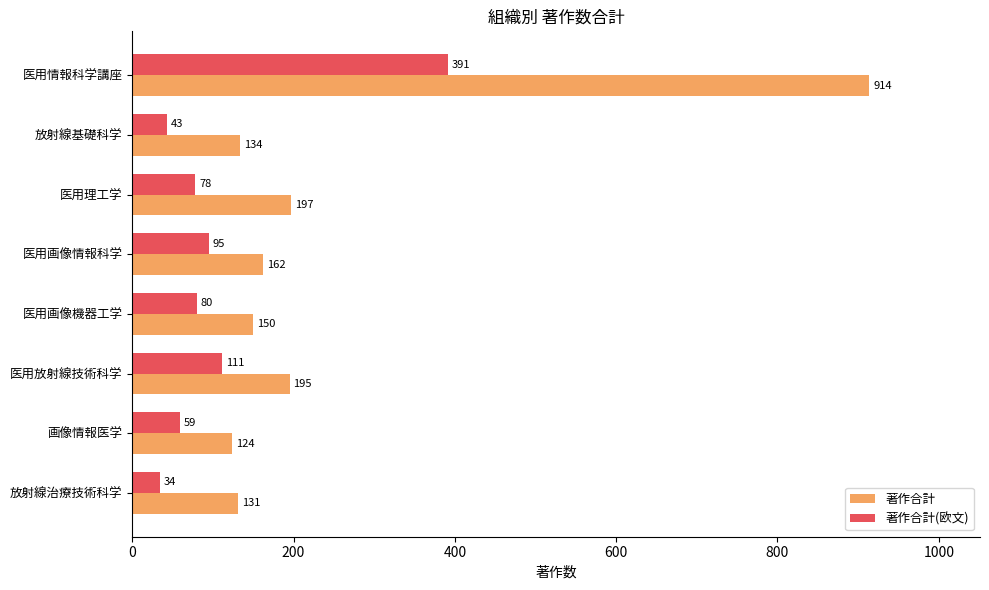

Where is 著作合計(欧文) nearest to the value 212?

医用放射線技術科学